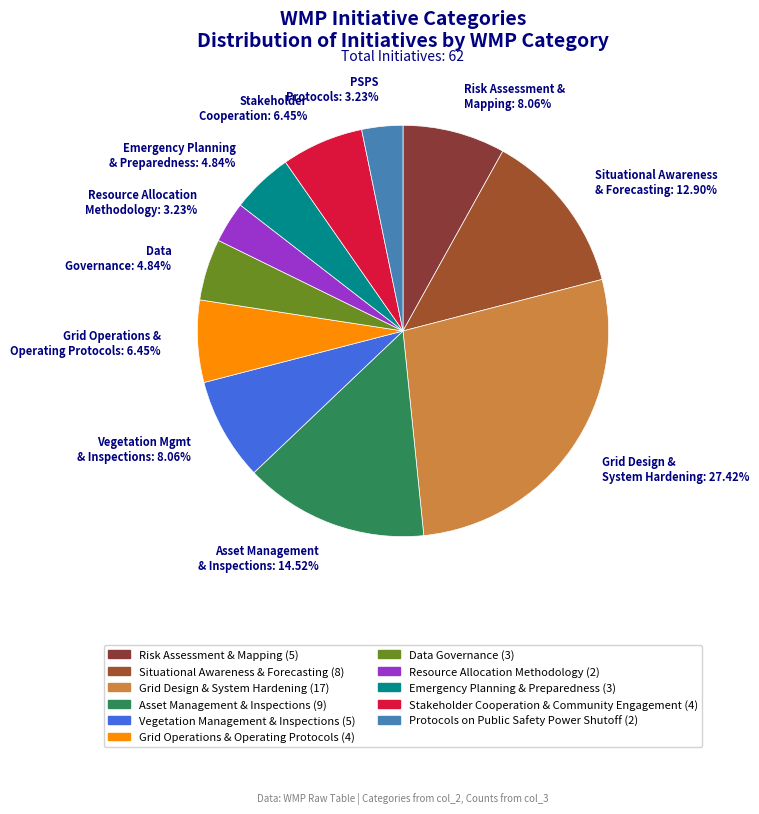

Which slice is the largest?

Grid Design & System Hardening: 27.42%